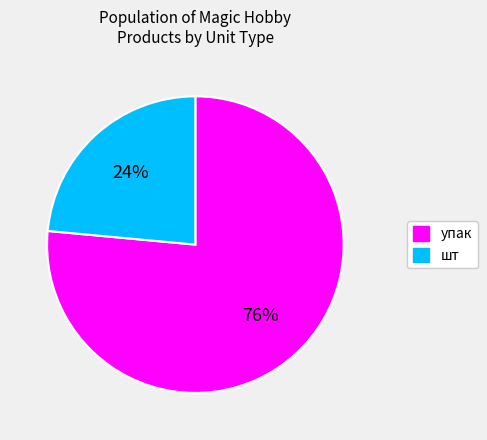

What percentage is the упак slice, to the nearest percent?

76%